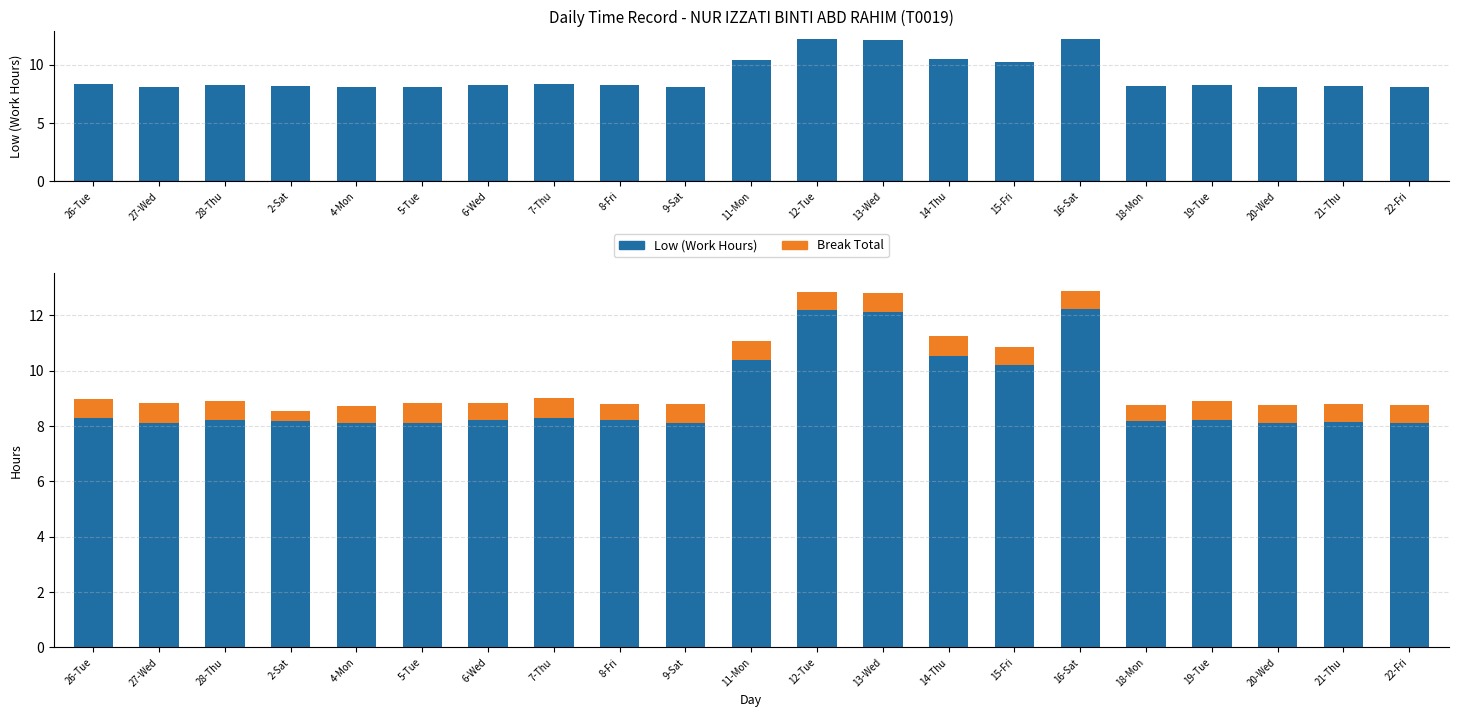

What is the label of the 6th bar from the left?

5-Tue